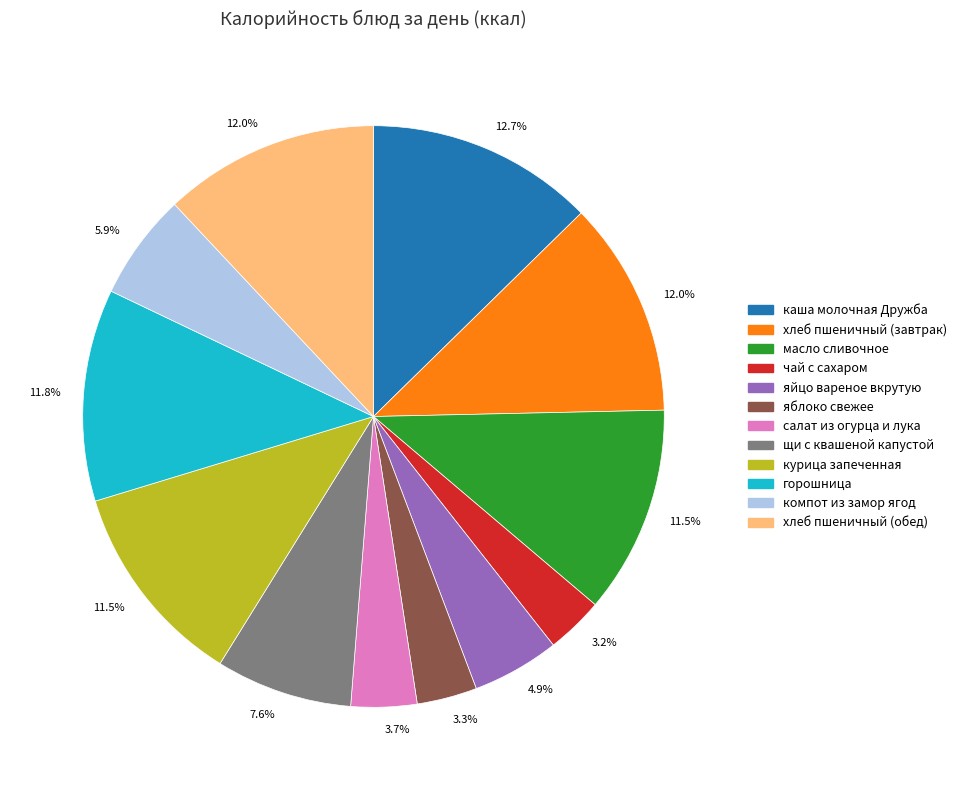

To the nearest percent, what is the difference between the largest and smallest slice percentages?

9%